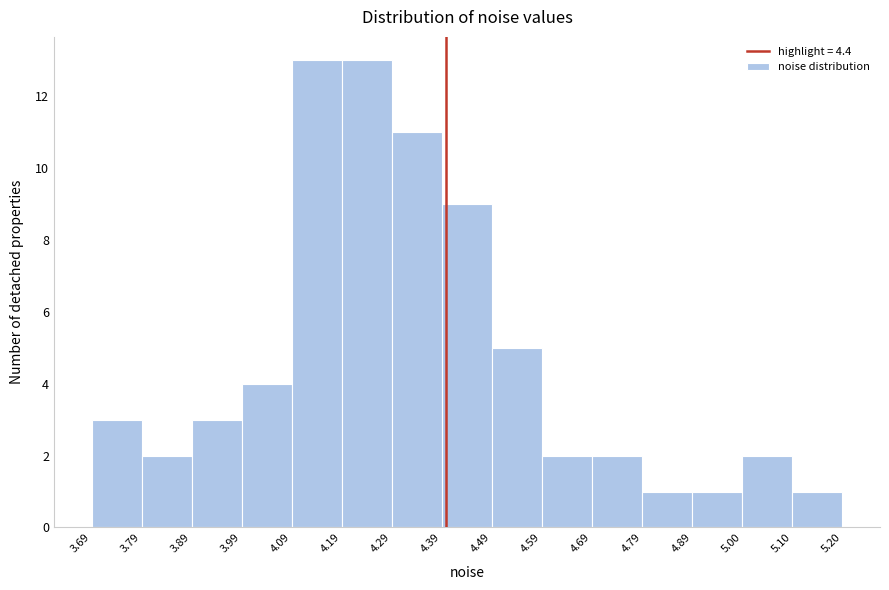

What is the height of the bar covering 3.69 to 3.79 on the x-axis? The values are not printed on the chart, so give them approximately, as read against the axis.

3